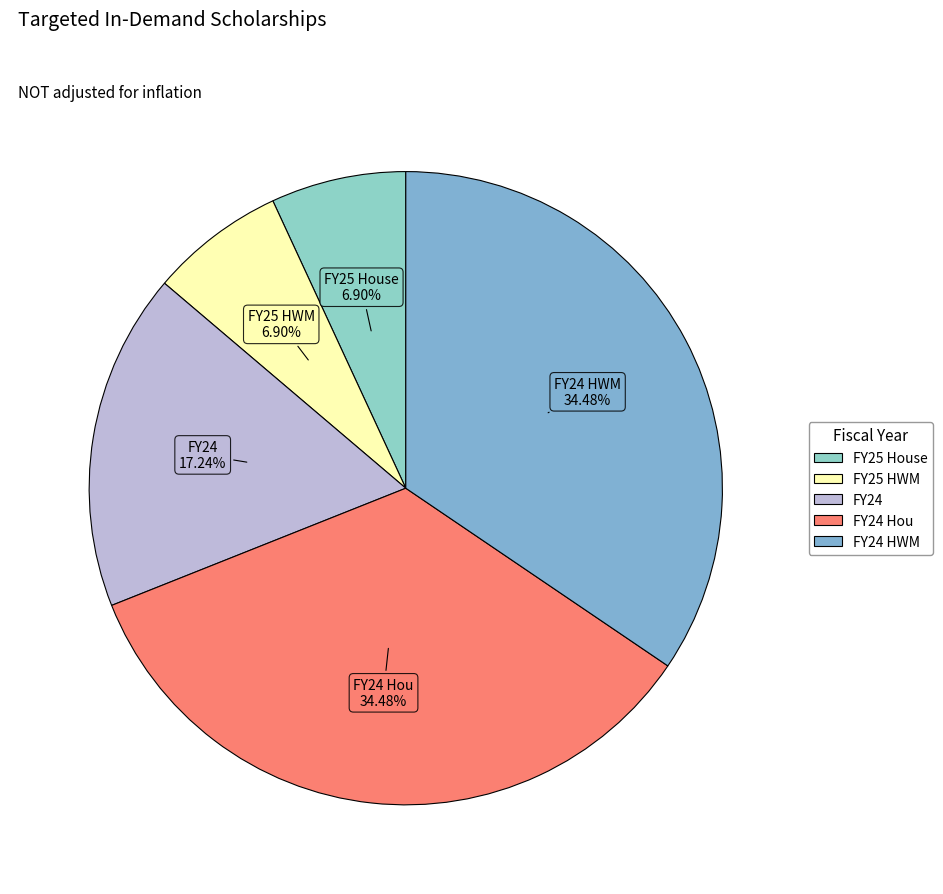

Which slice is the largest?

FY24 Hou